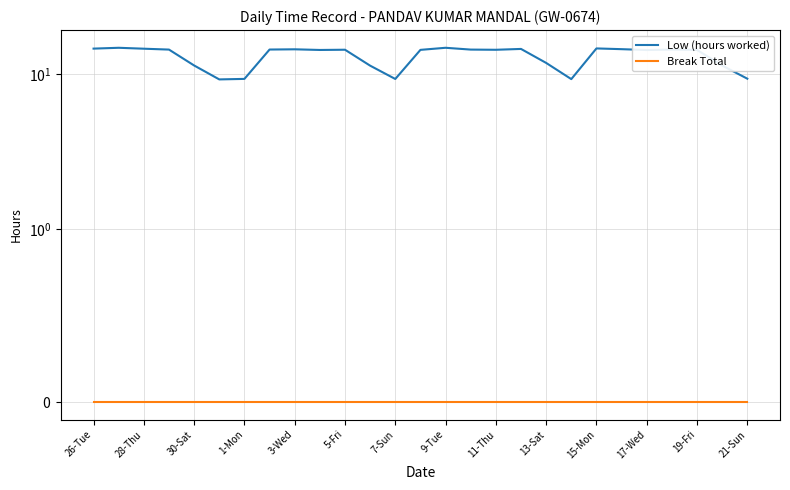

What are all the series names shown in the legend?

Low (hours worked), Break Total